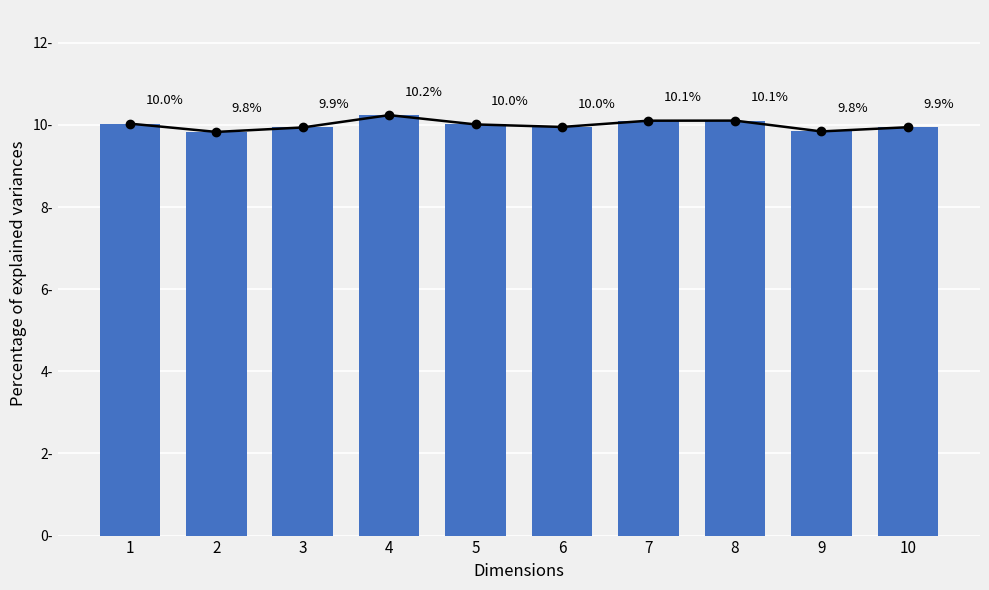

What is the value of the 10th bar from the left?

9.9